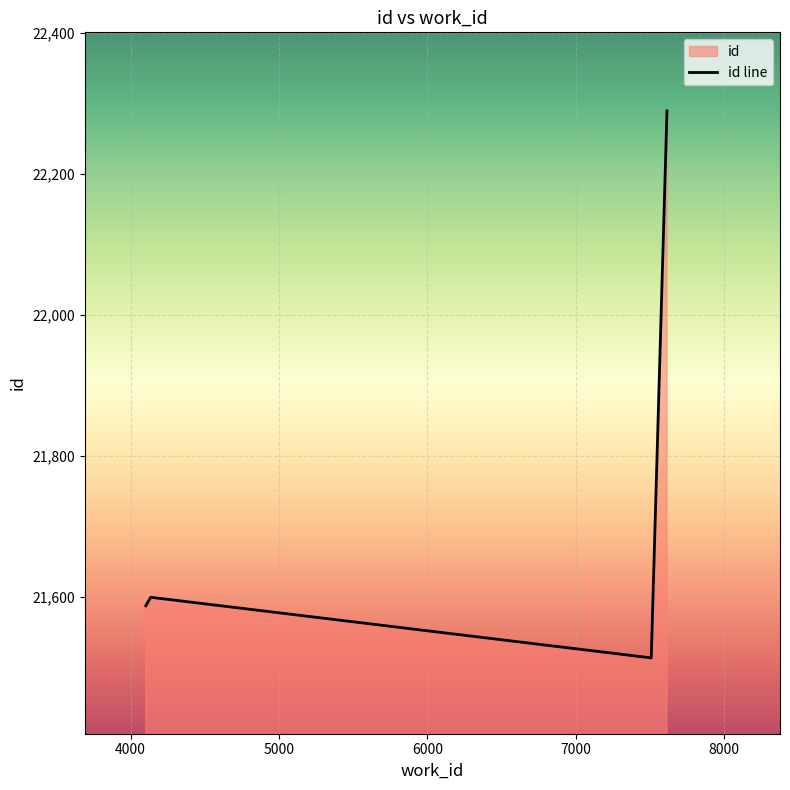

How many interior local peaks (higher than both neighbors) does the data have?

1